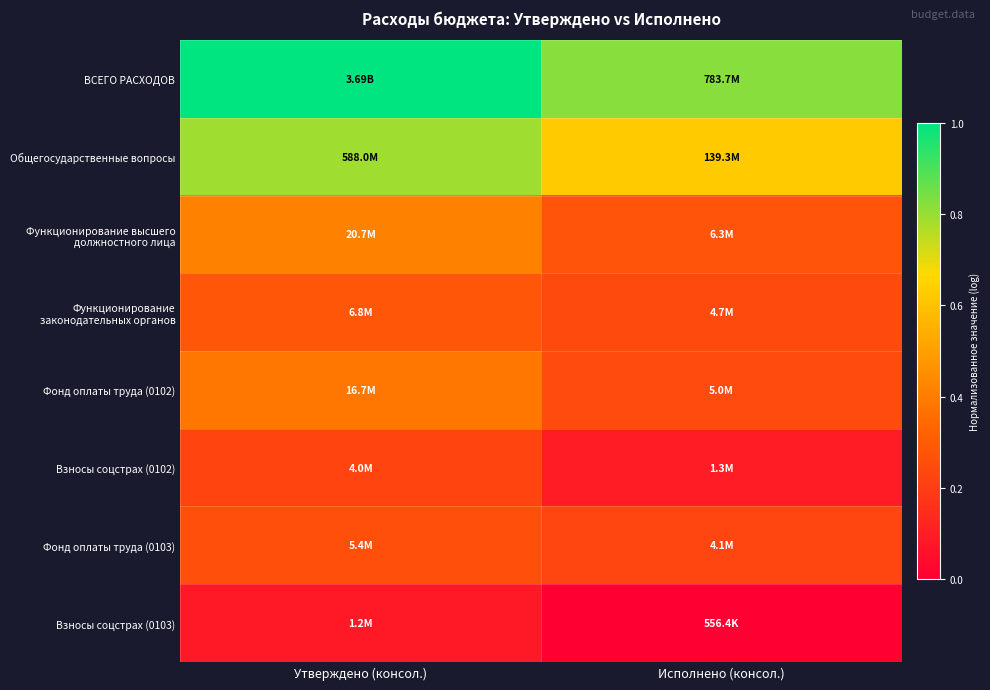

At how many categories does at least one series exceed 0?

2